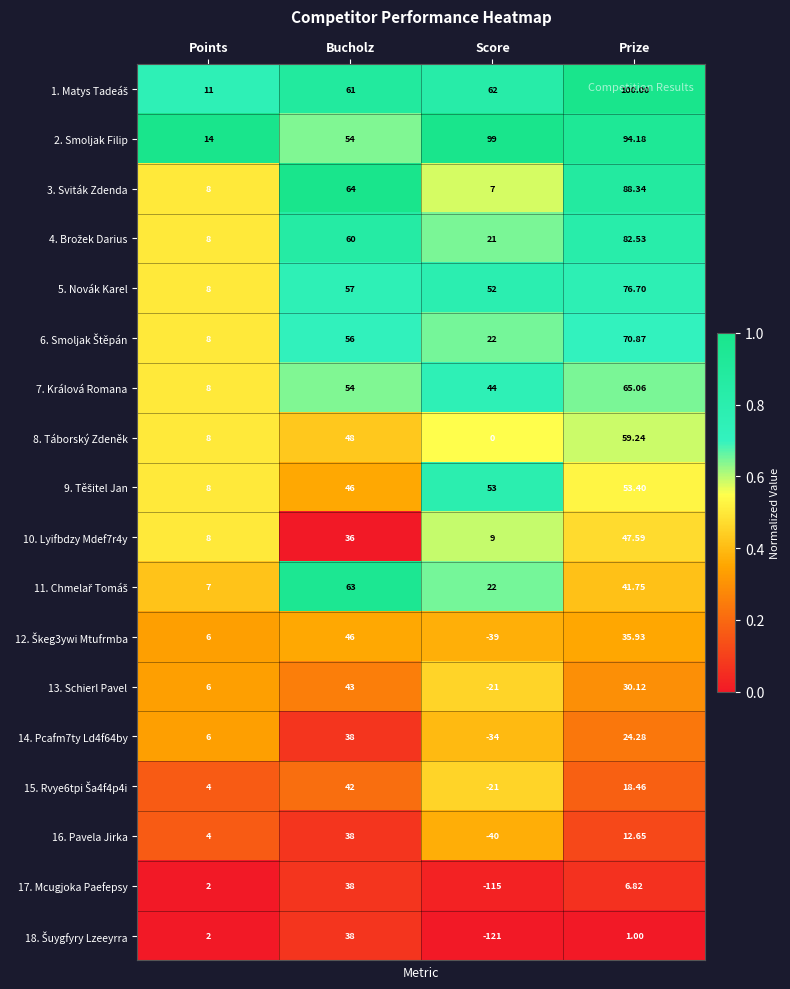

At which category is the sum across all series the highest?

Prize